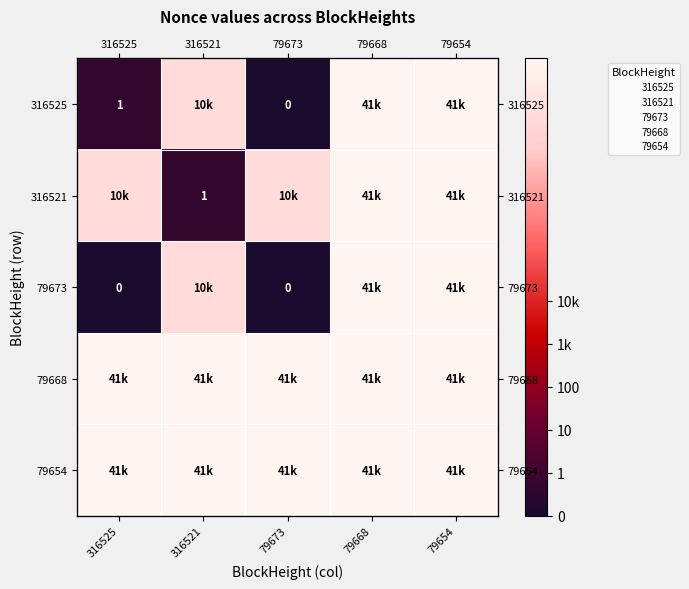

At how many categories does at least one series exceed 7?

5